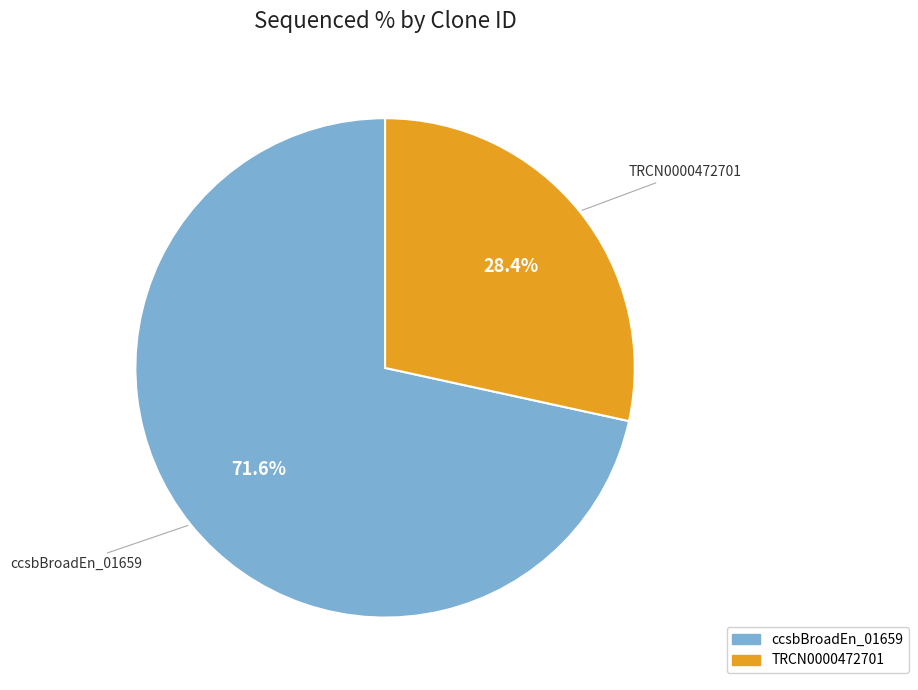

Is there any slice that represents more than half of the pie?

Yes